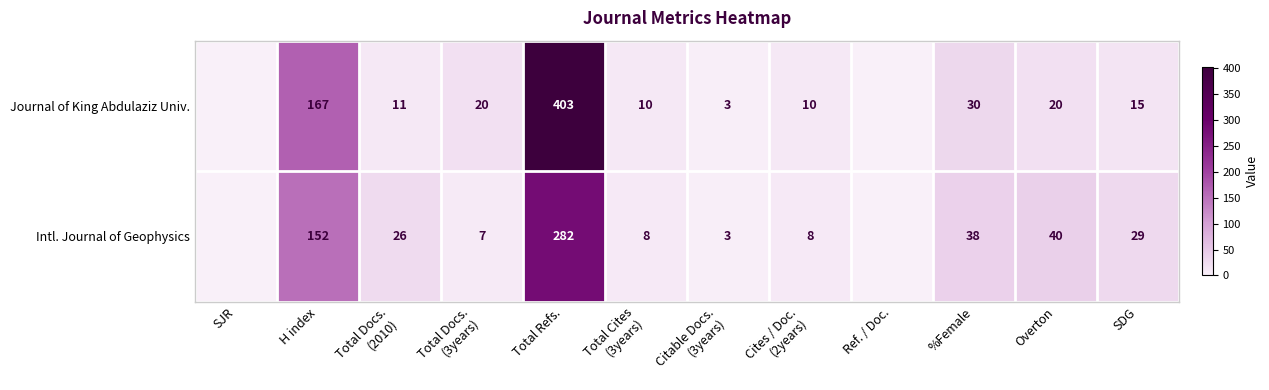

Count the number of categories in the chart.

12